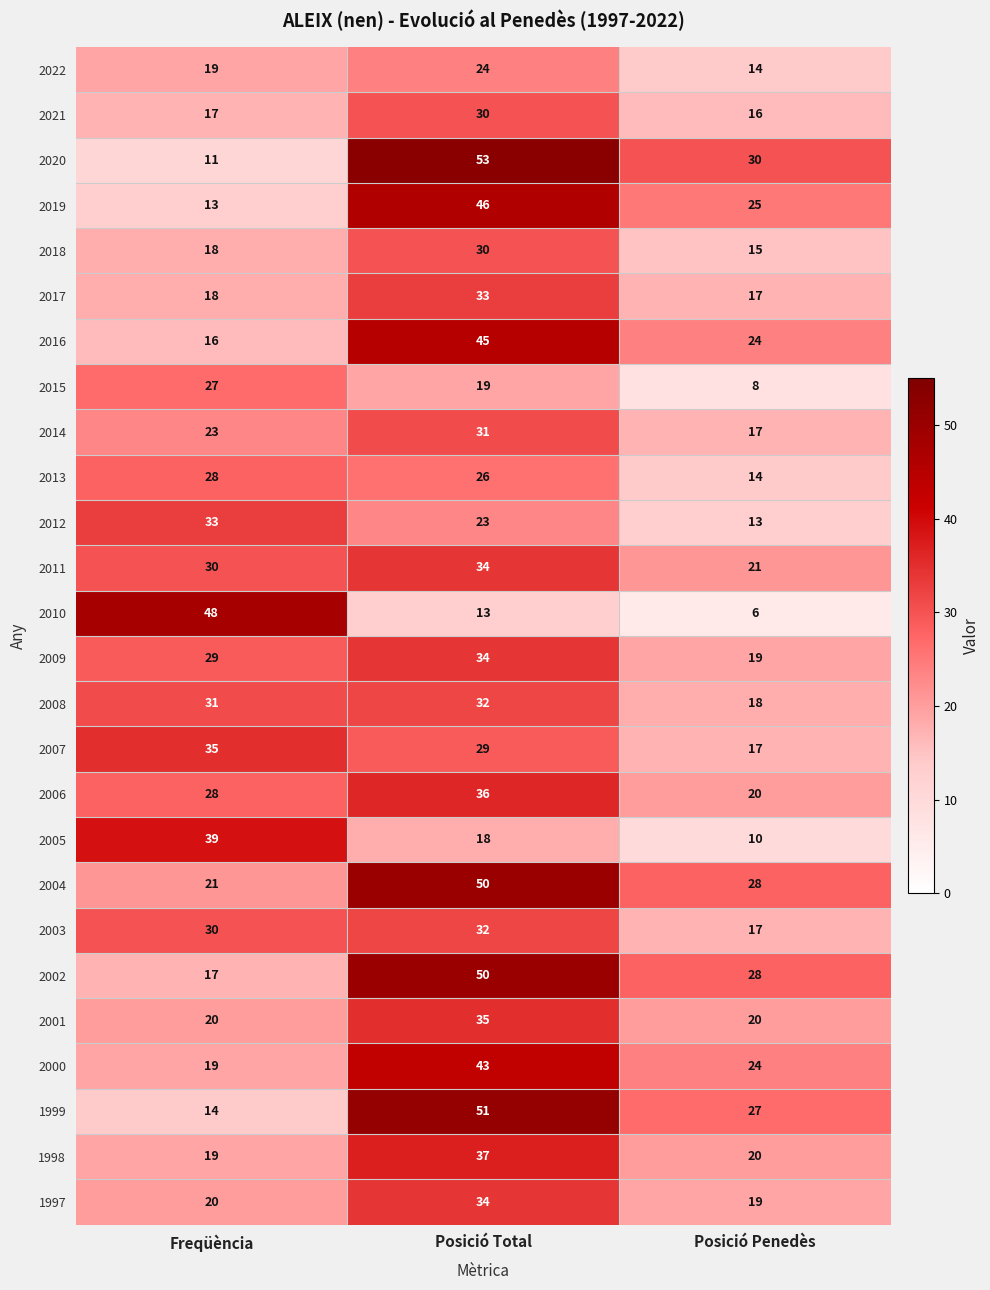

At how many categories does at least one series exceed 12?

3